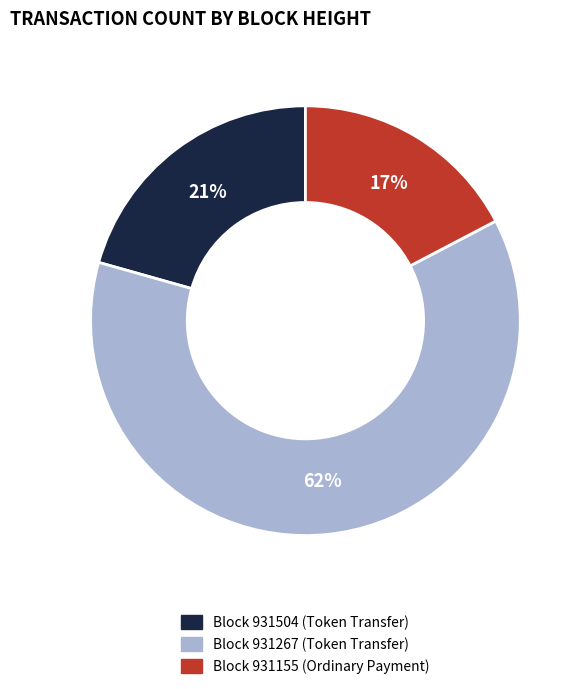

To the nearest percent, what is the difference between the largest and smallest slice percentages?

45%